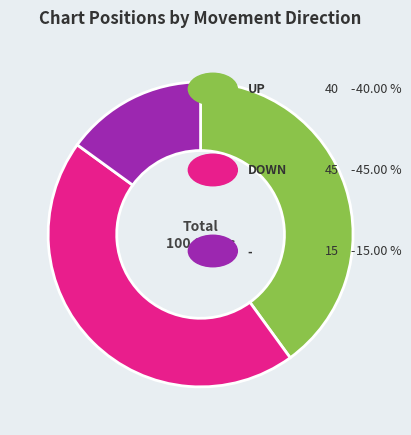

Does any single category account for the majority?

No